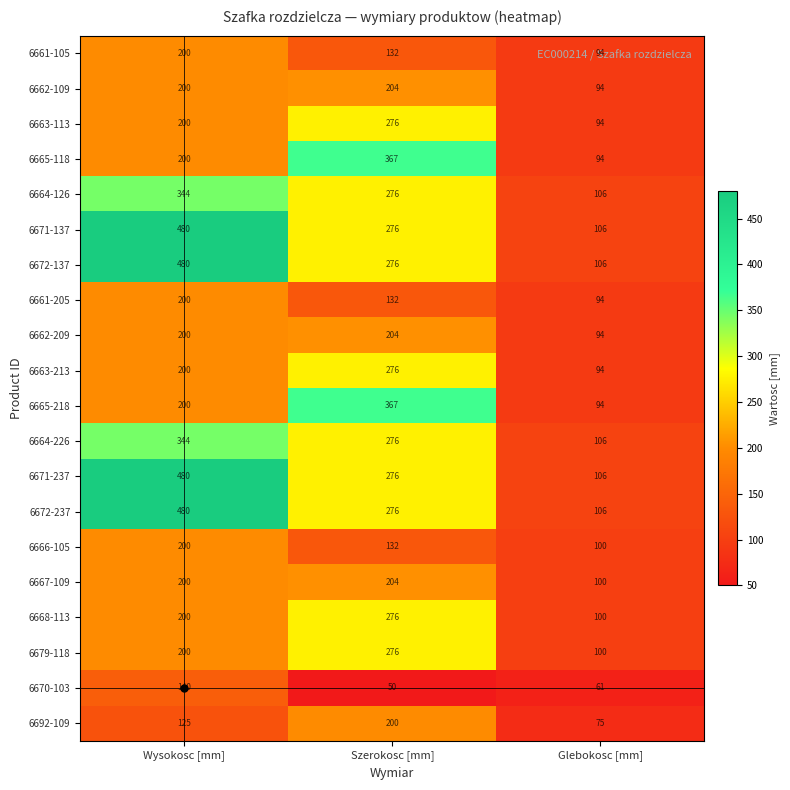

What is the total value across all series at Szerokosc [mm]?

4752